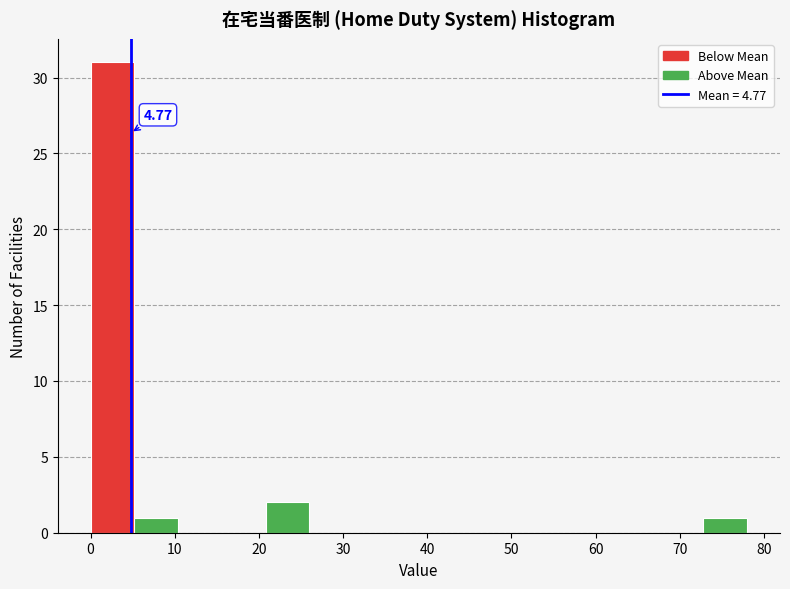

Which range on the x-axis has the tallest bar?

0.0 to 5.2